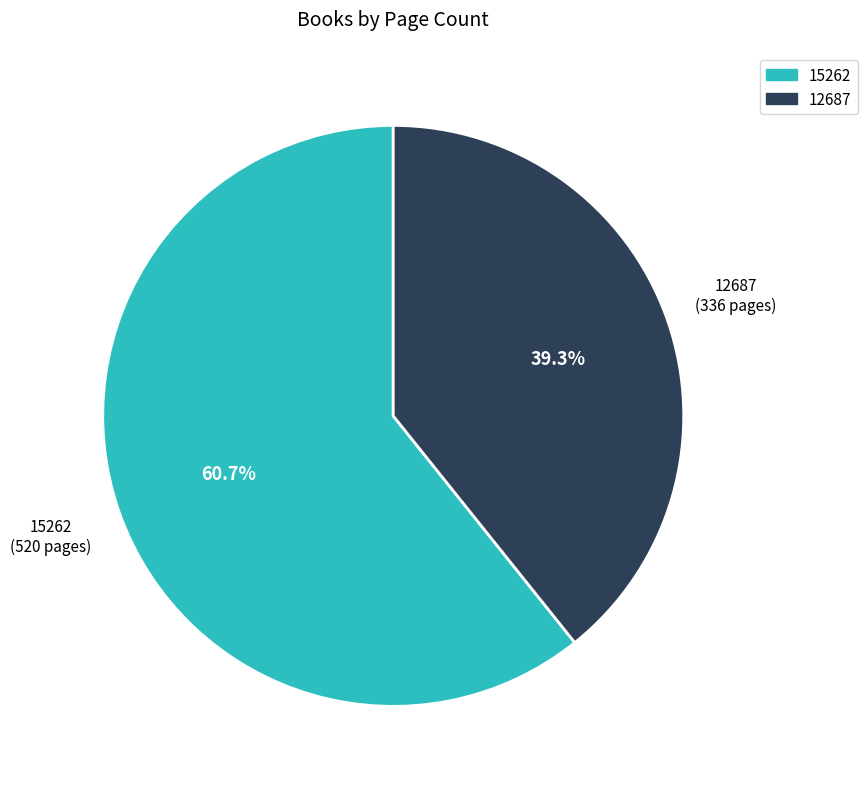

Rank the categories by value from lowest to highest.

12687, 15262